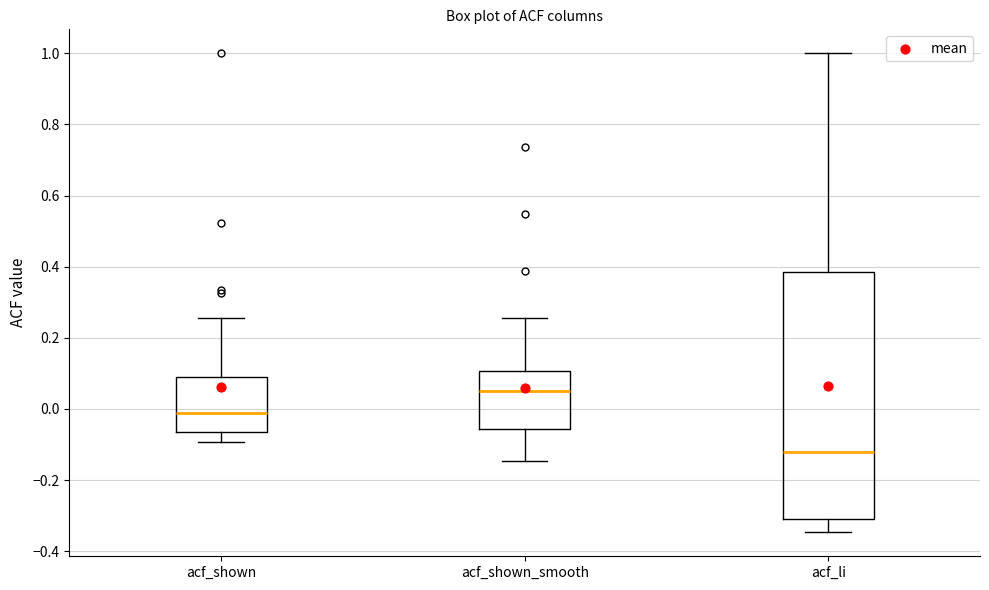

Comparing the boxes themselves (not the whiskers), which one is the tallest?

acf_li